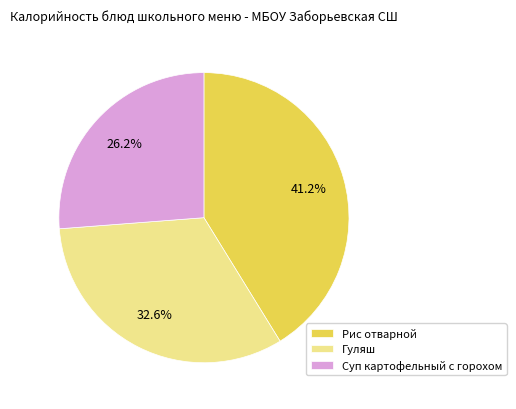

What is the largest slice in the pie chart?

Рис отварной